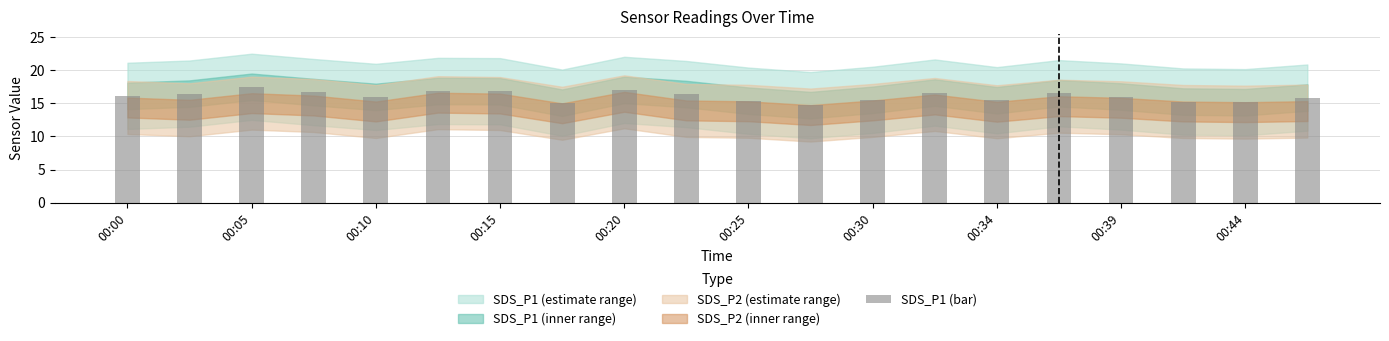

What is the value of the 15th bar from the left?

15.5